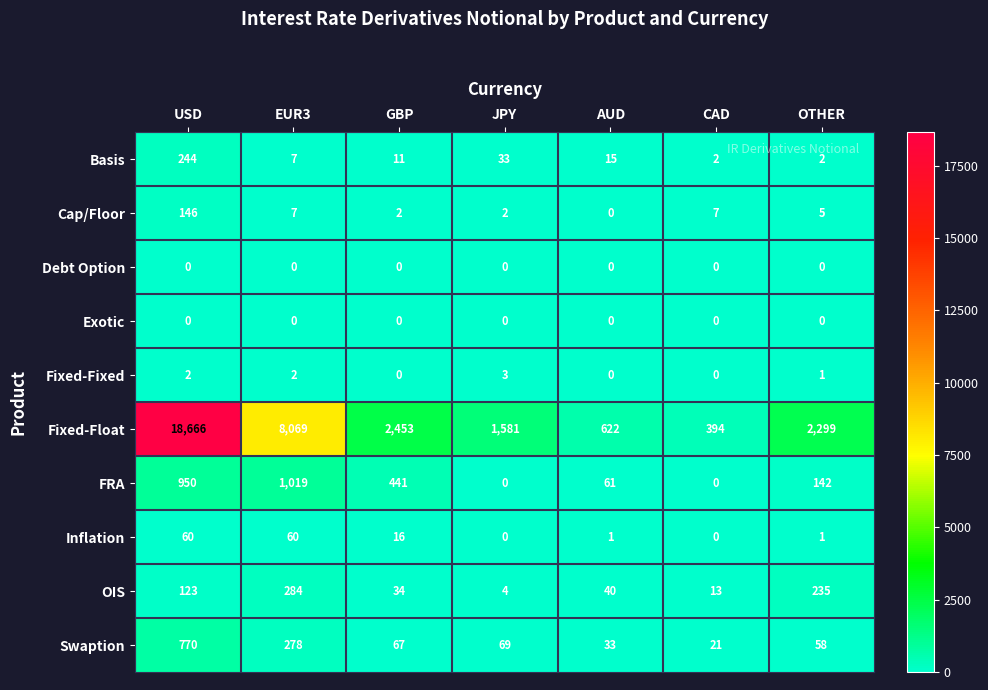

What is the spread (max minus min) of values at GBP?

2453